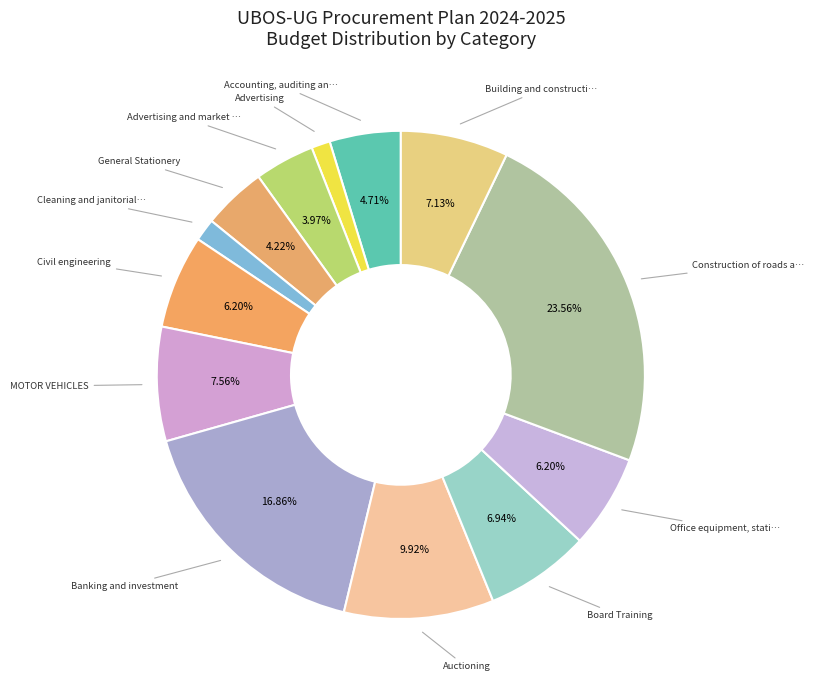

Count the number of slices in the pie.

13